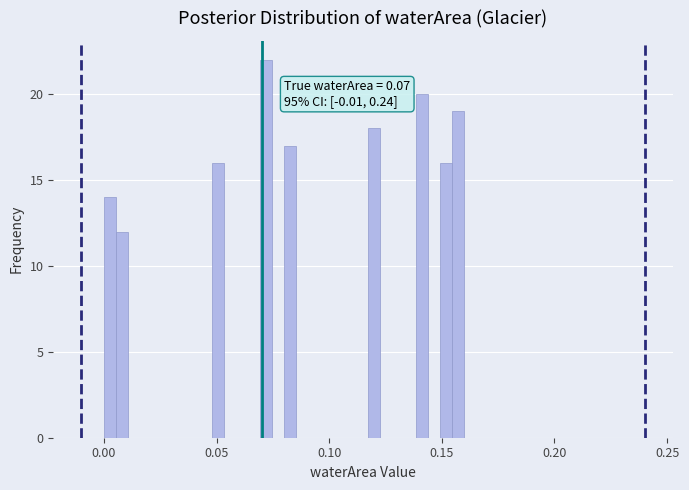

Around what value on the x-axis is the tallest bar? Give the approximate position of its centre, as read against the axis.

0.070